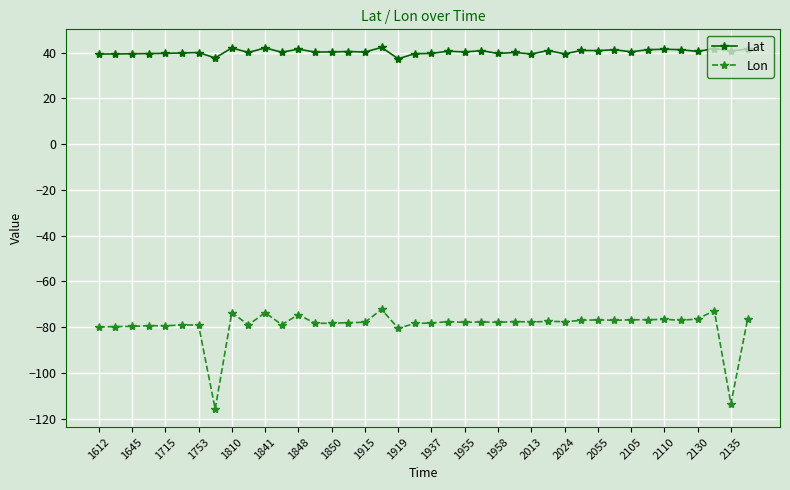

What is the smallest value displayed?

-115.8